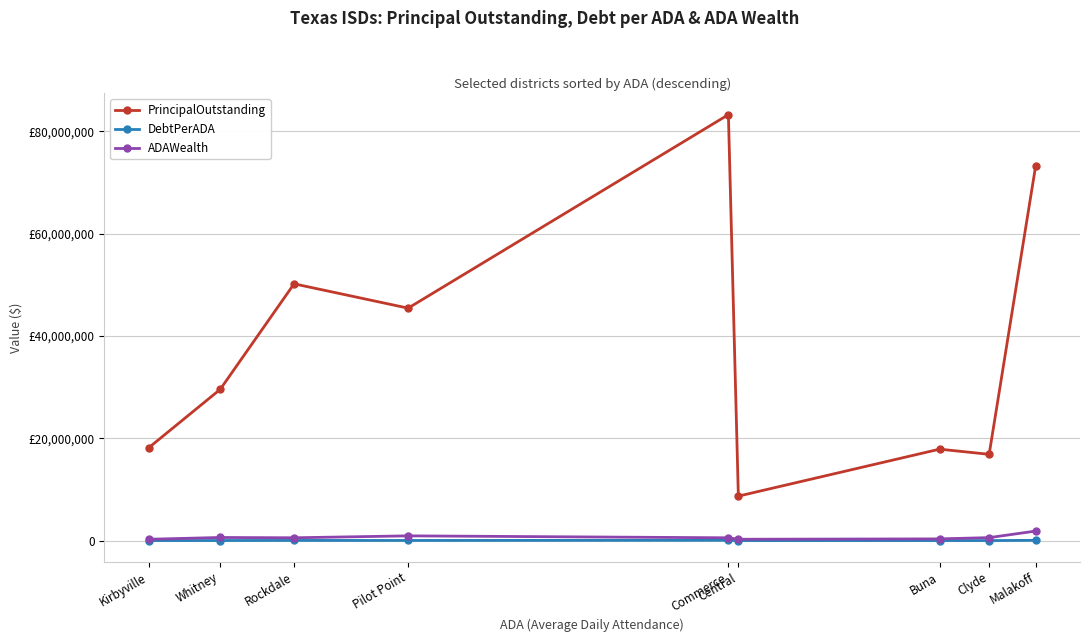

True or false: PrincipalOutstanding has more than 1 interior local peaks.

True